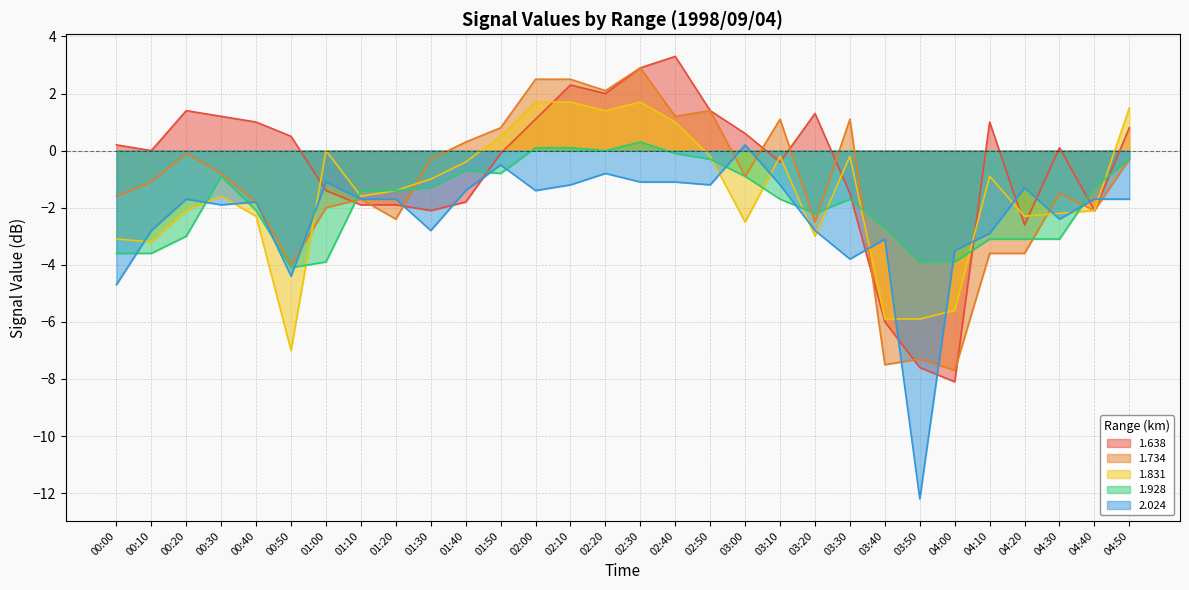

What are all the series names shown in the legend?

1.638, 1.734, 1.831, 1.928, 2.024